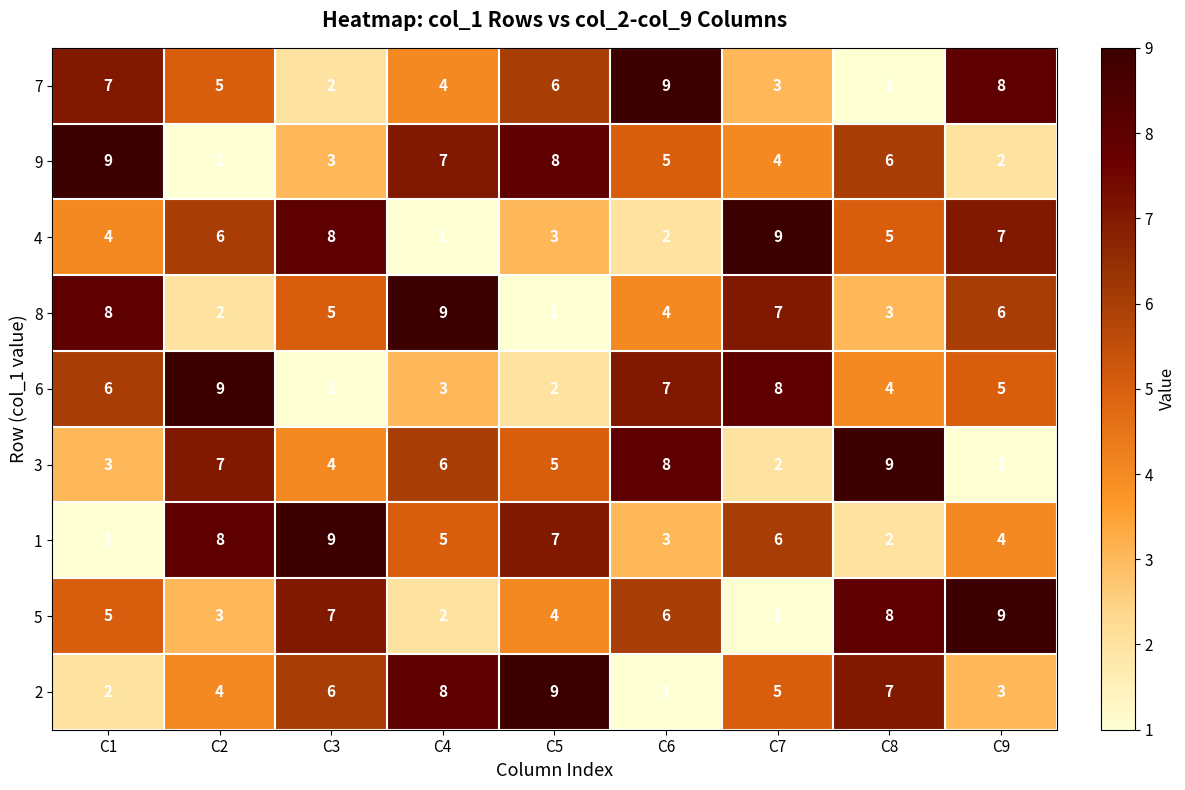

Where does the 8 series first go above 5?

C1